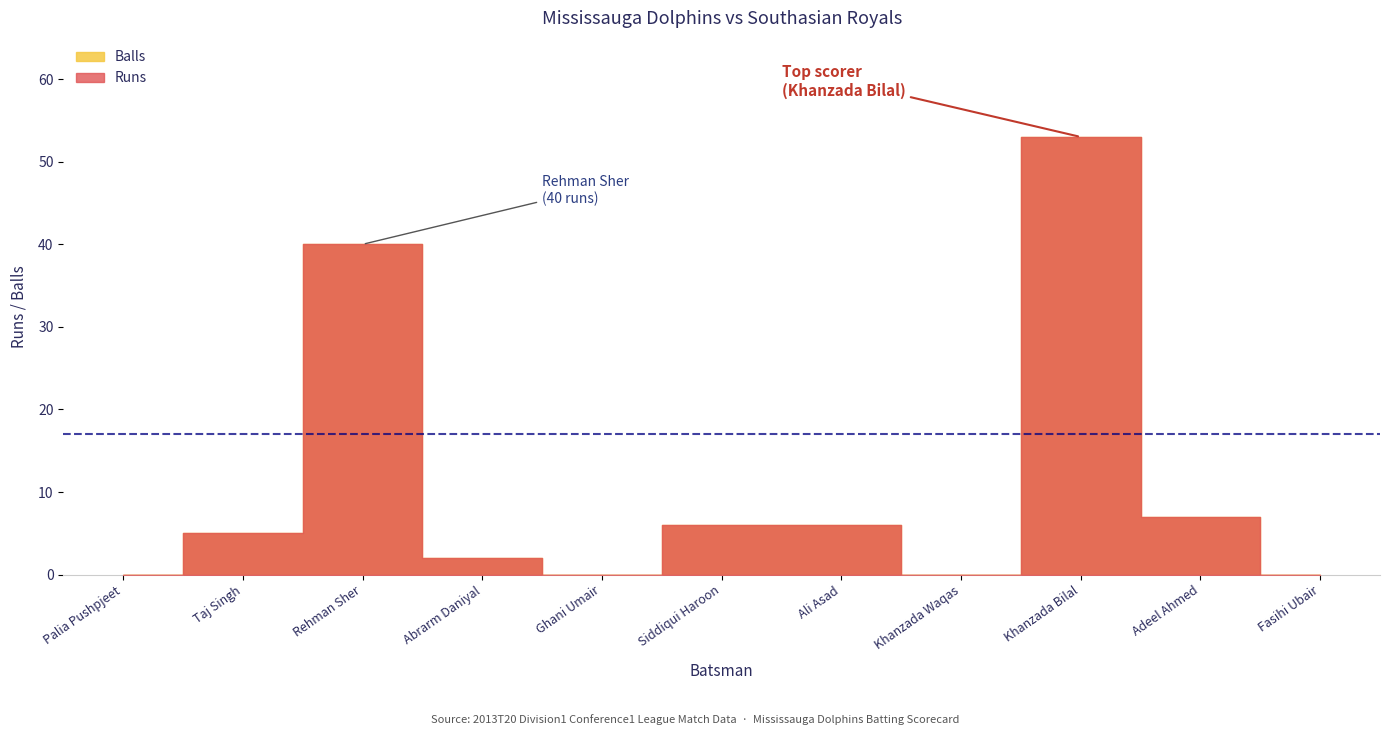

Reading left to right, what are all the values shown in this chart?

Runs: Palia Pushpjeet=0	Taj Singh=5	Rehman Sher=40	Abrarm Daniyal=2	Ghani Umair=0	Siddiqui Haroon=6	Ali Asad=6	Khanzada Waqas=0	Khanzada Bilal=53	Adeel Ahmed=7	Fasihi Ubair=0
Balls: Palia Pushpjeet=0	Taj Singh=5	Rehman Sher=40	Abrarm Daniyal=2	Ghani Umair=0	Siddiqui Haroon=6	Ali Asad=6	Khanzada Waqas=0	Khanzada Bilal=53	Adeel Ahmed=7	Fasihi Ubair=0